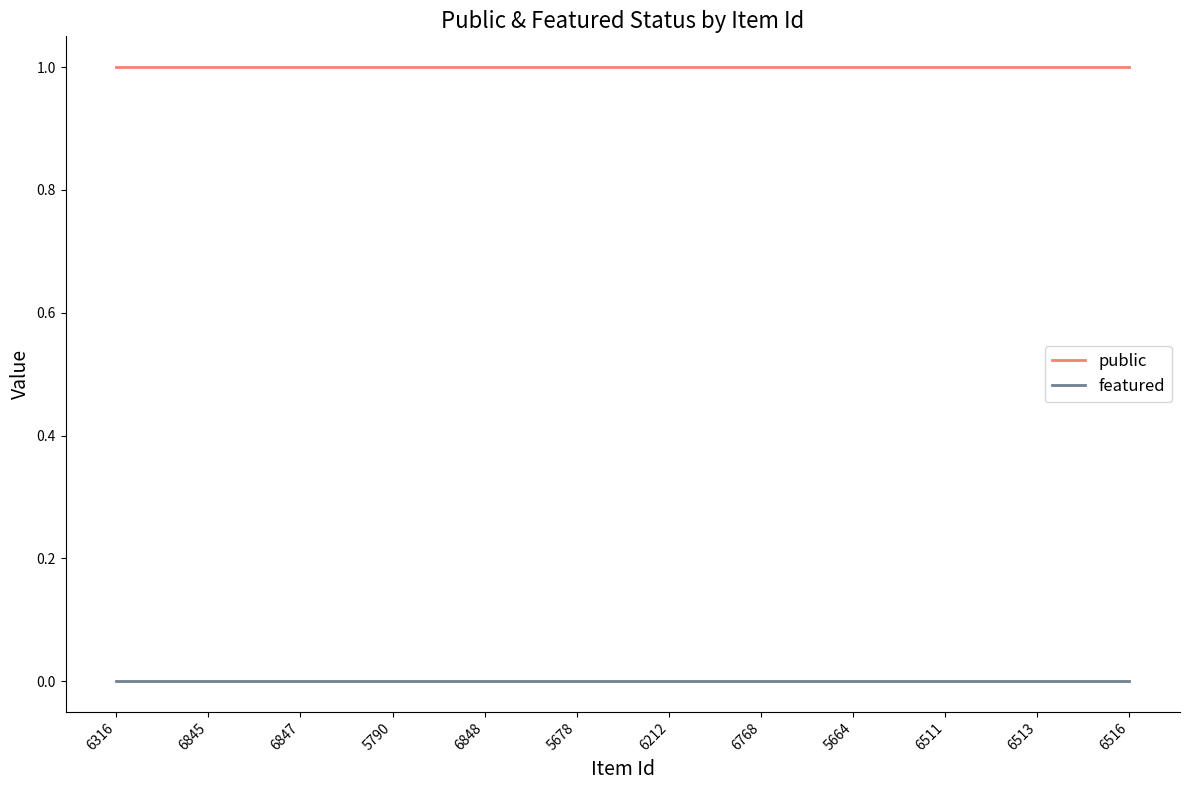

True or false: public has a value of 1 at 6511.

True